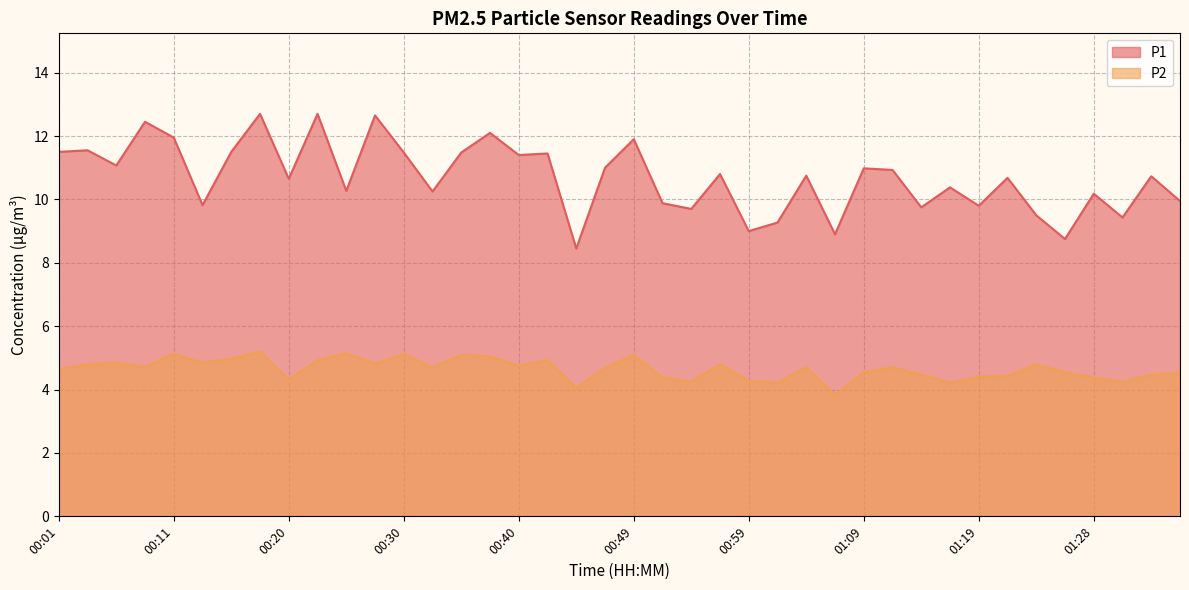

What is the minimum value shown in the chart?

3.8